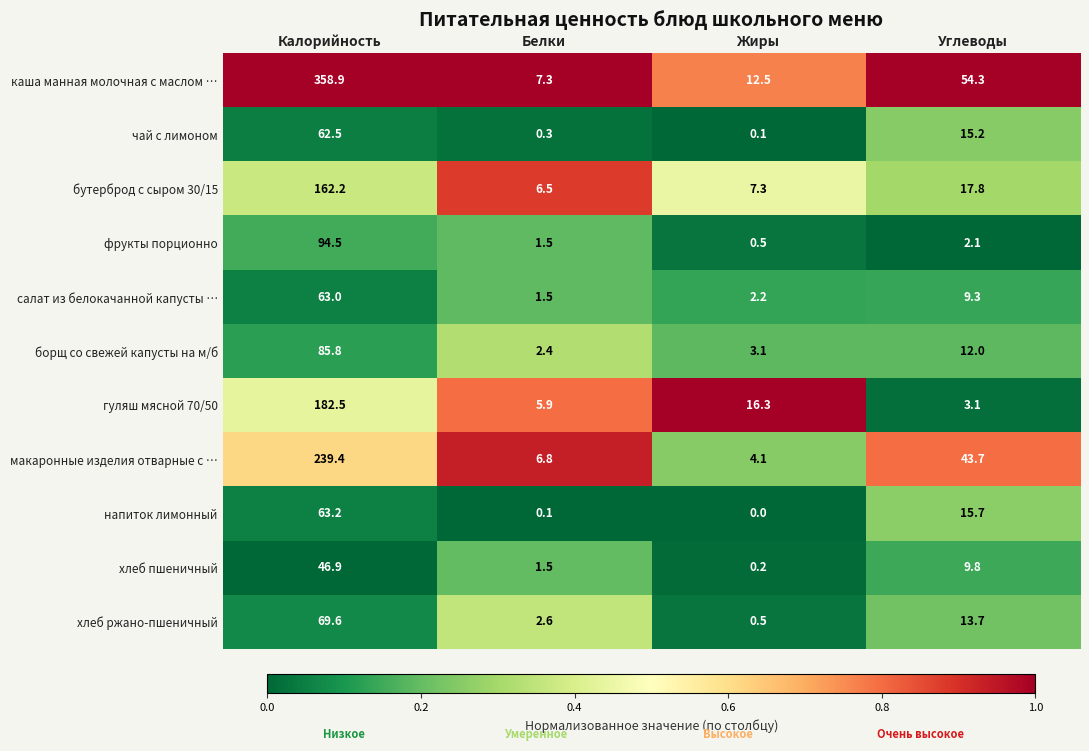

Count the number of data series in this chart.

11